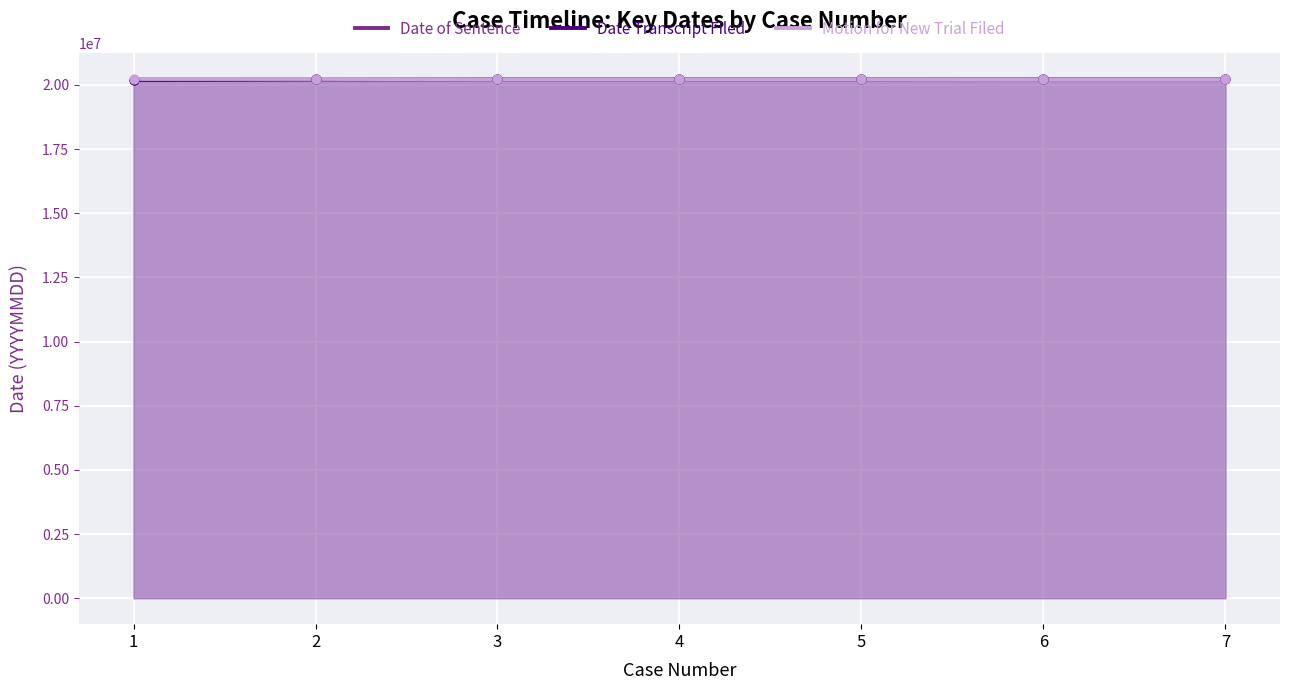

Which series contains the lowest Y value?

Date of Sentence